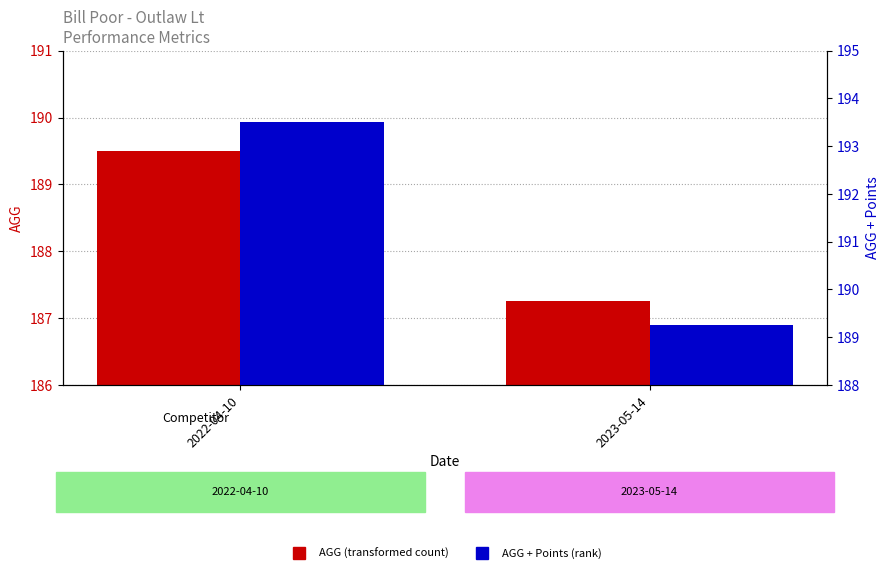

Rank the categories by AGG + Points (rank) value from lowest to highest.

2023-05-14, 2022-04-10